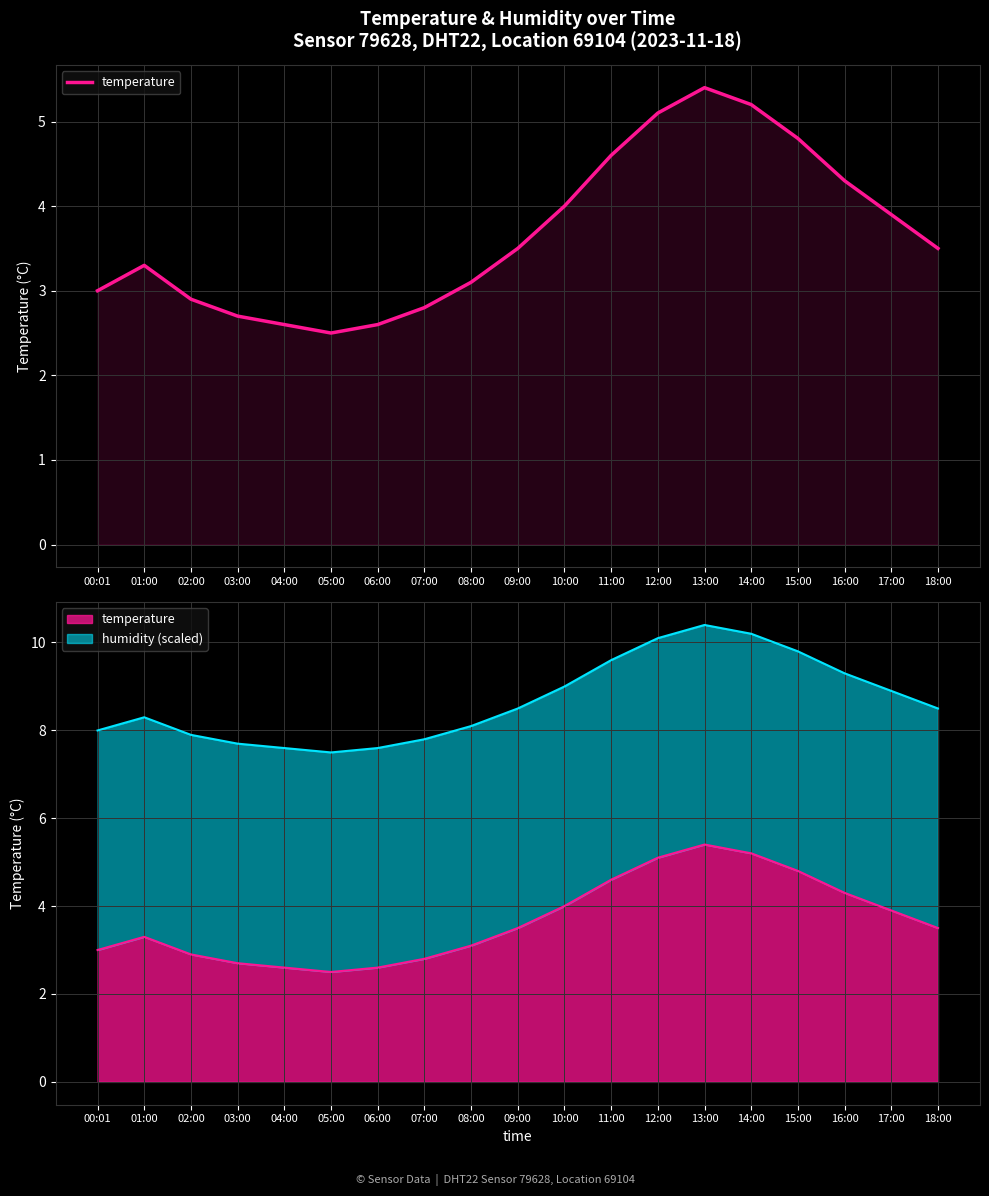

How many interior local peaks (higher than both neighbors) does the data have?

2